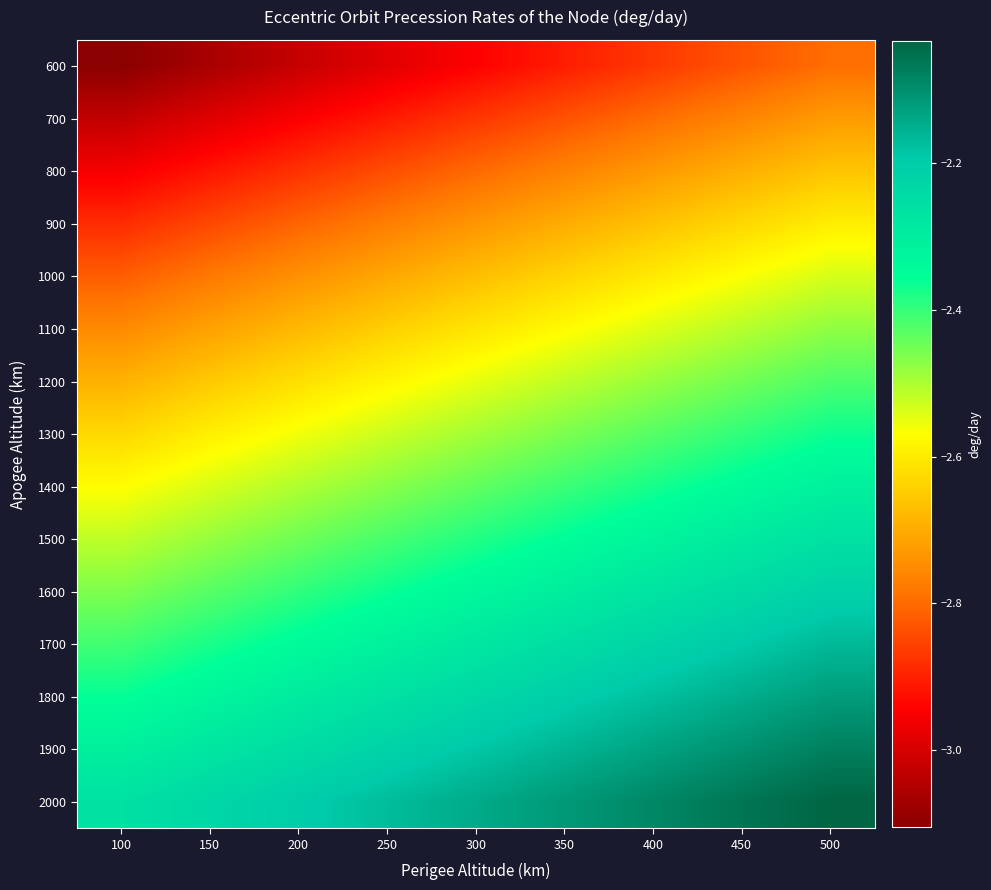

Between 400 and 200, which is larger?

400